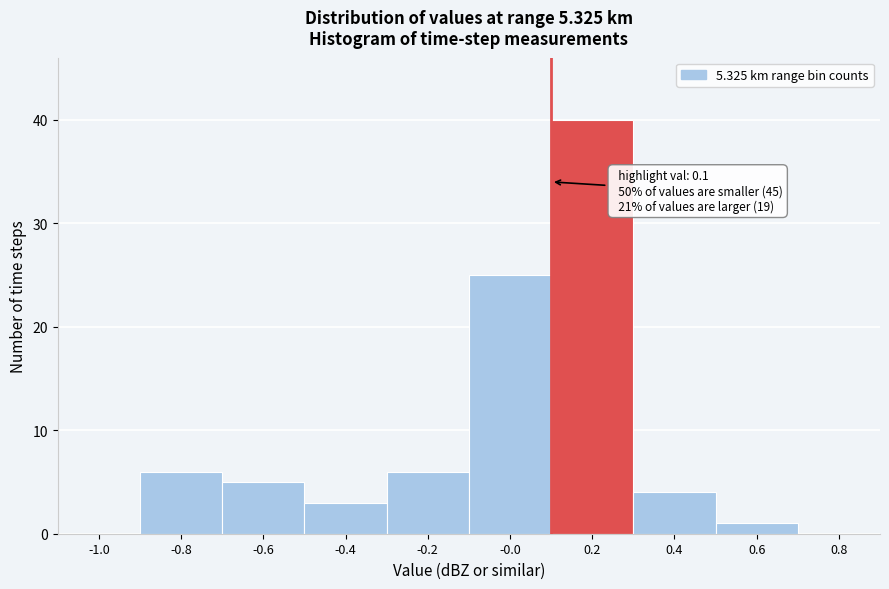

Which range on the x-axis has the tallest bar?

0.1 to 0.3